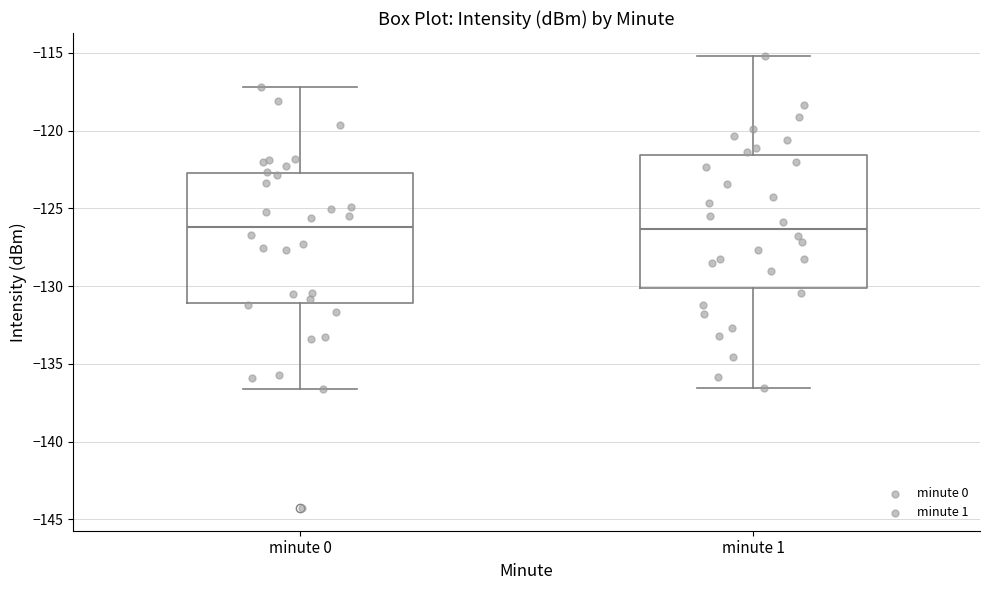

Reading left to right, read every box against the y-axis: the position of its median line, the range the box covers, and the ends of its whiskers. The values are not printed on the chart, so give them approximately, as read against the axis.

minute 0: median -126.0, box -131.0 to -122.5, whiskers -136.5 to -117.0
minute 1: median -126.5, box -130.0 to -121.5, whiskers -136.5 to -115.0